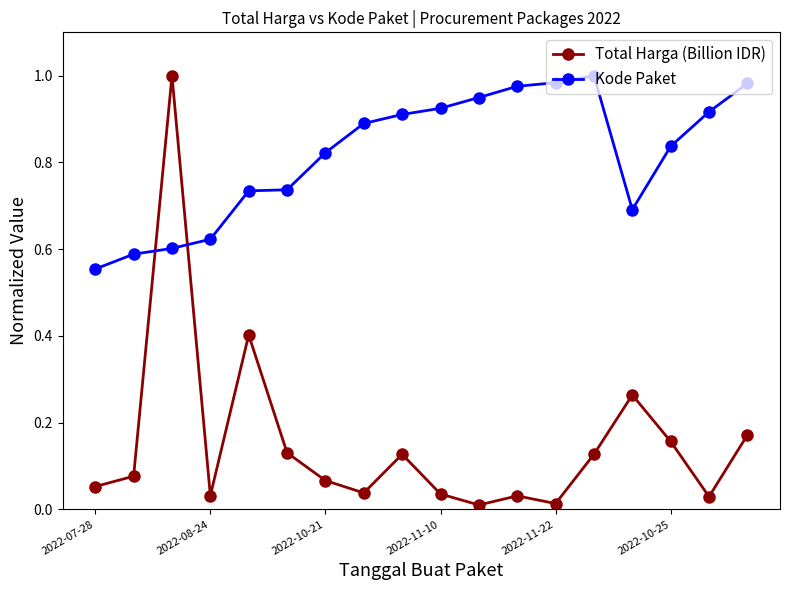

Which series has the largest total across all categories?

Kode Paket